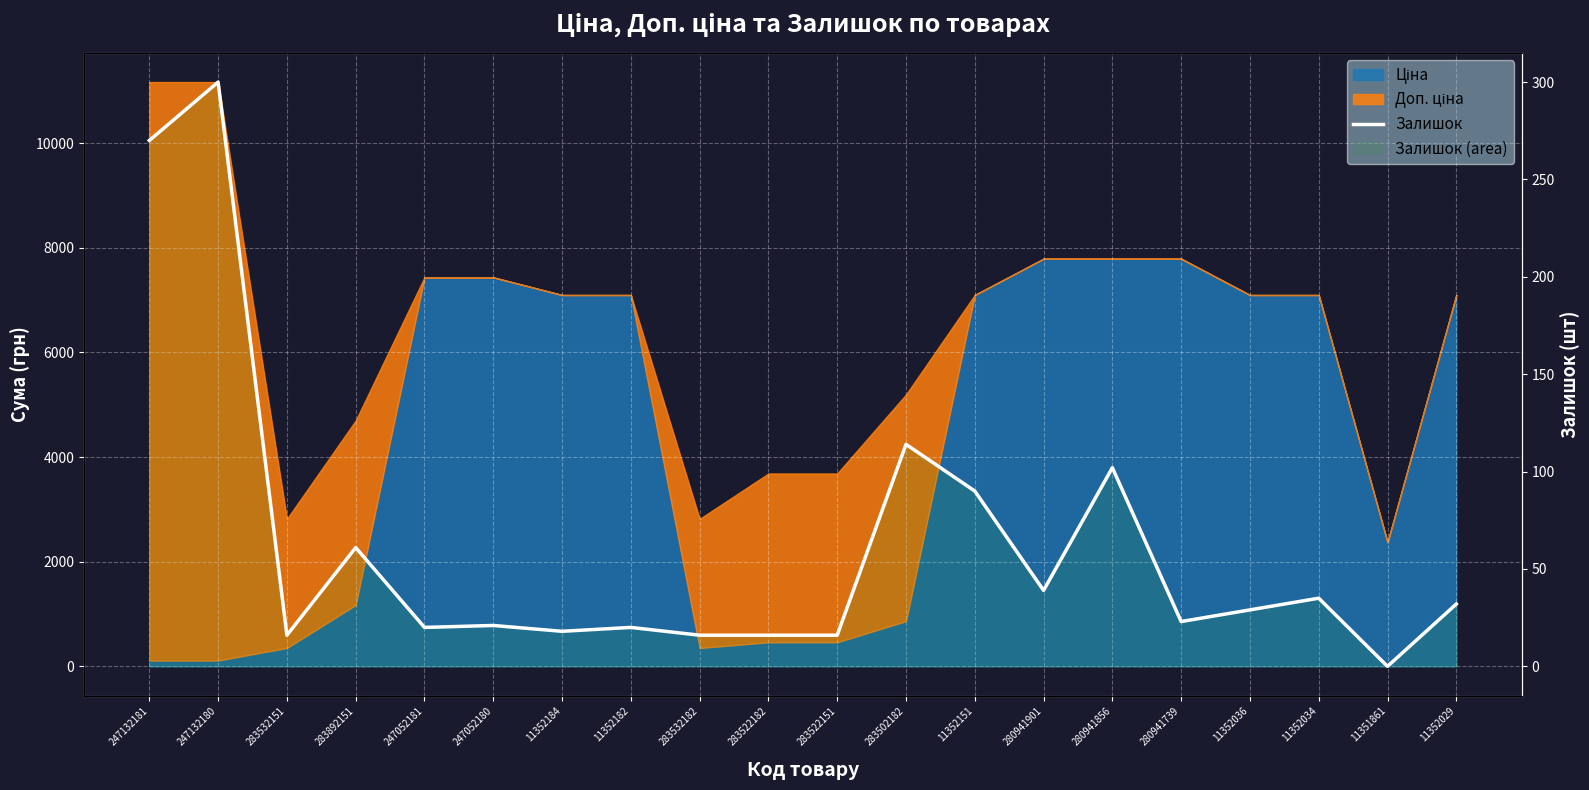

Read the value at 283502182, to the nearest 50.

100